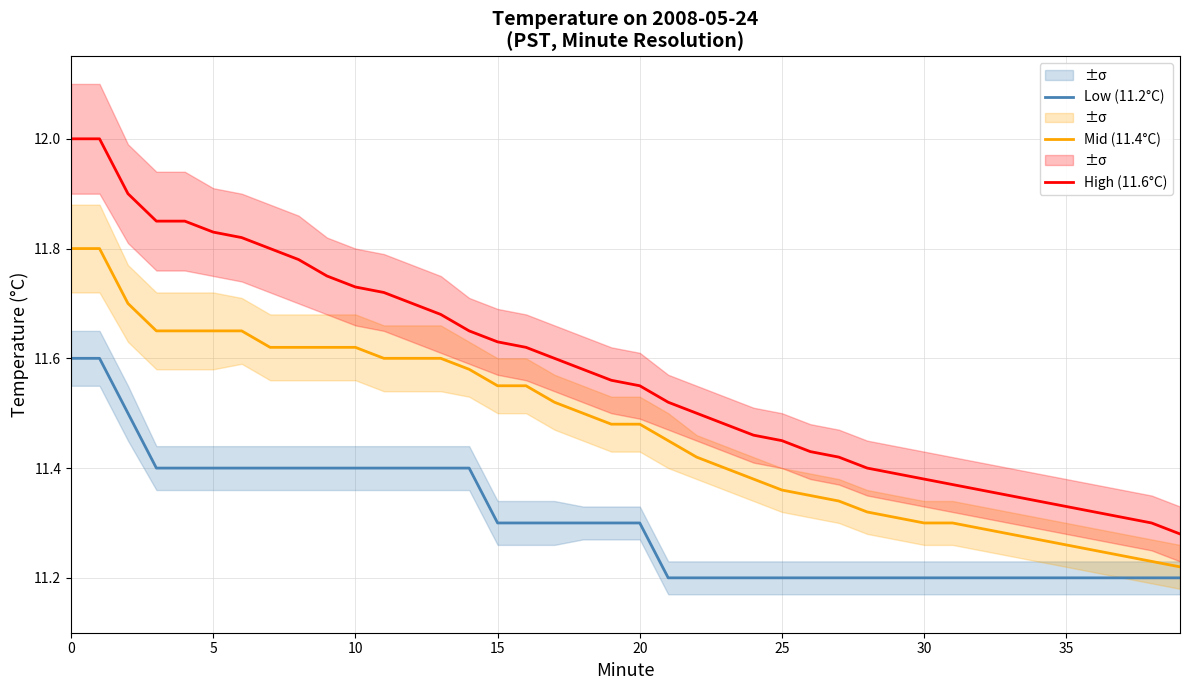

True or false: Mid (11.4°C) and High (11.6°C) intersect in this chart.

False